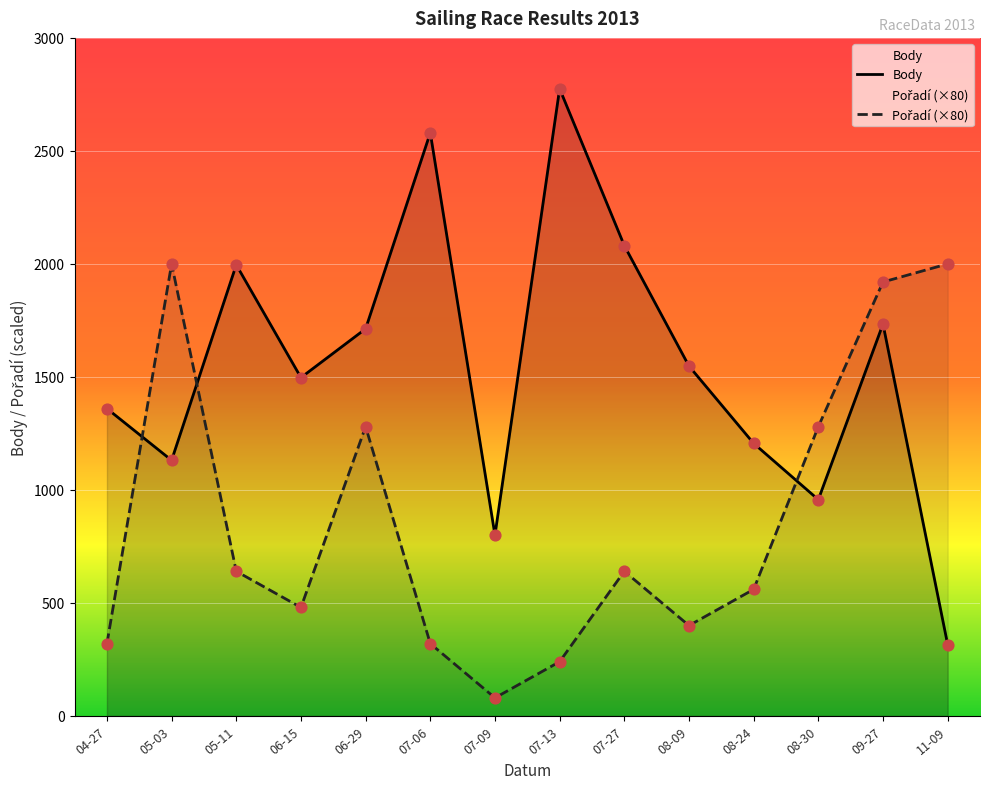

At which category is the sum across all series the highest?

09-27